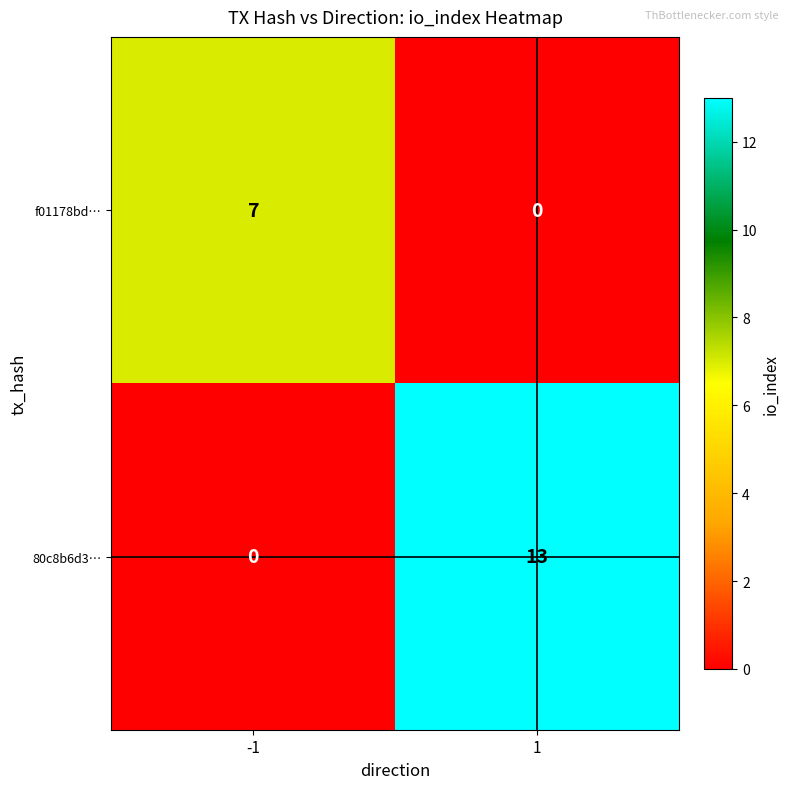

At which category is the sum across all series the highest?

1